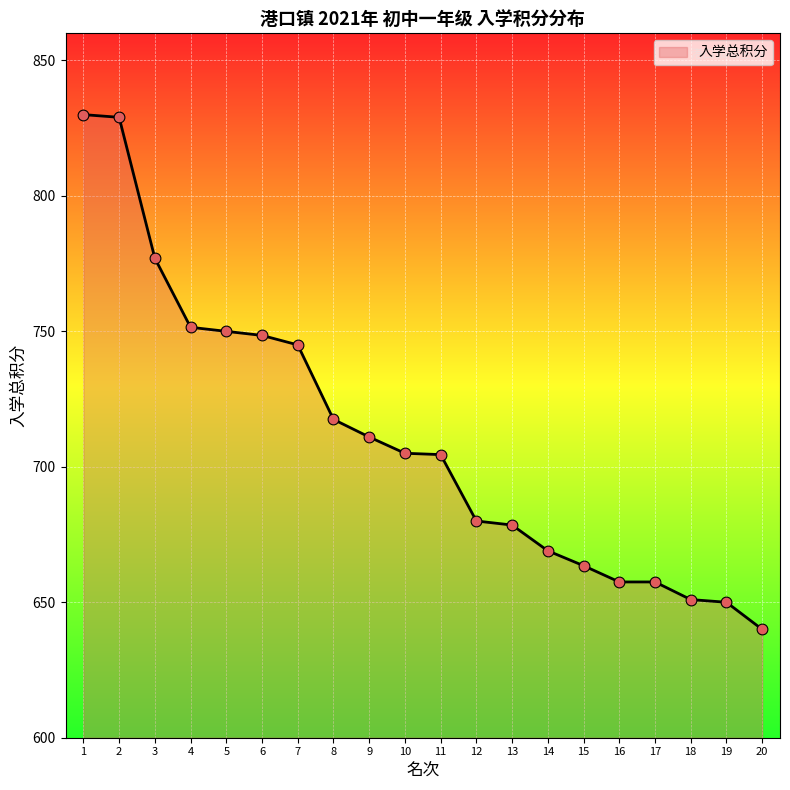

What is the ratio of the value at 15 to the value at 12?

1.0